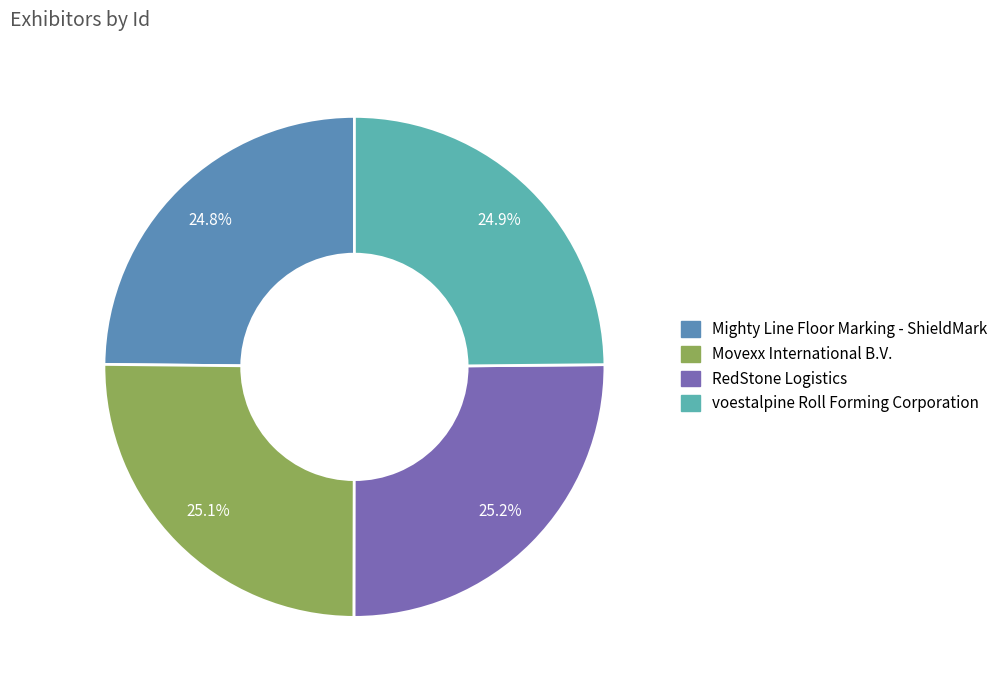

How much of the chart is everything except Movexx International B.V.?

74.9%